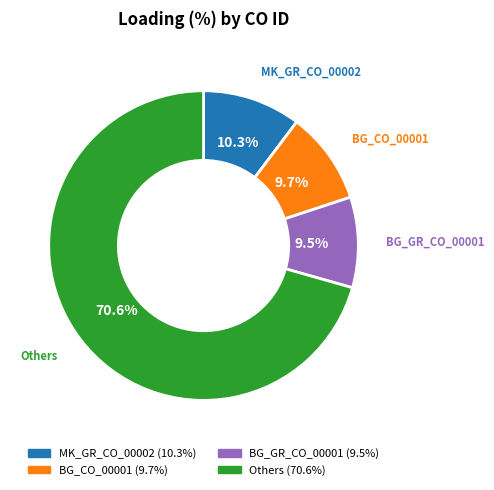

Does any single category account for the majority?

Yes